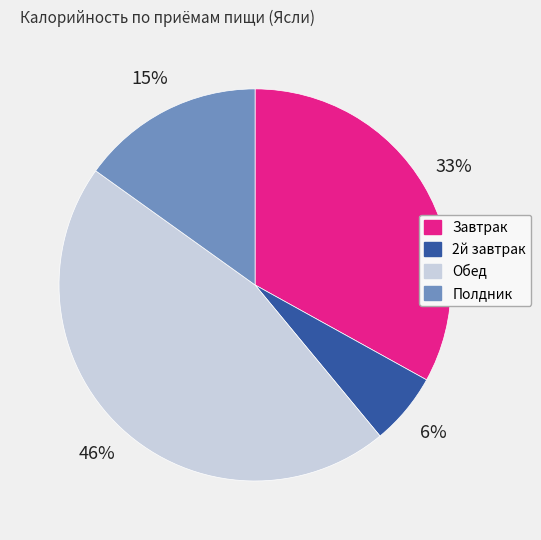

To the nearest percent, what is the combined percentage of 2й завтрак and Полдник?

21%